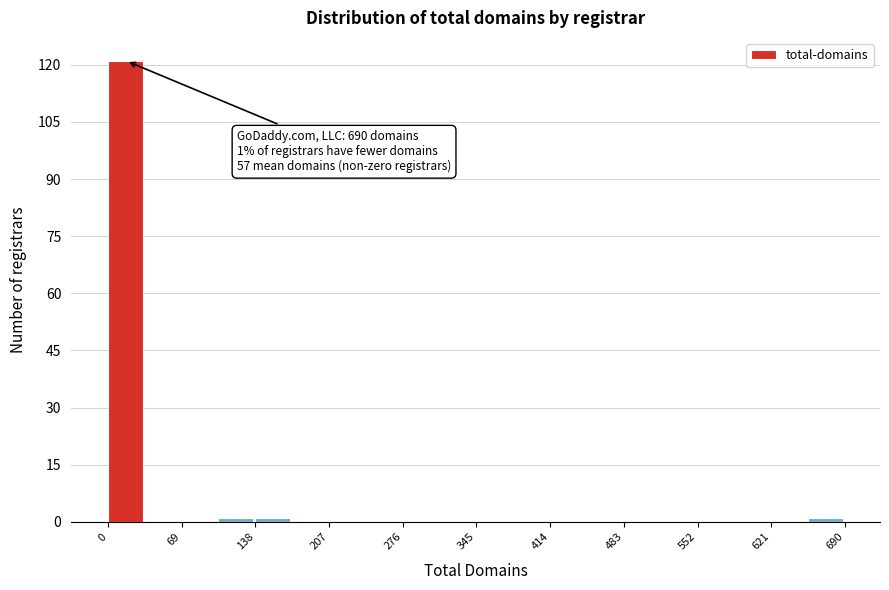

Around what value on the x-axis is the tallest bar? Give the approximate position of its centre, as read against the axis.

20